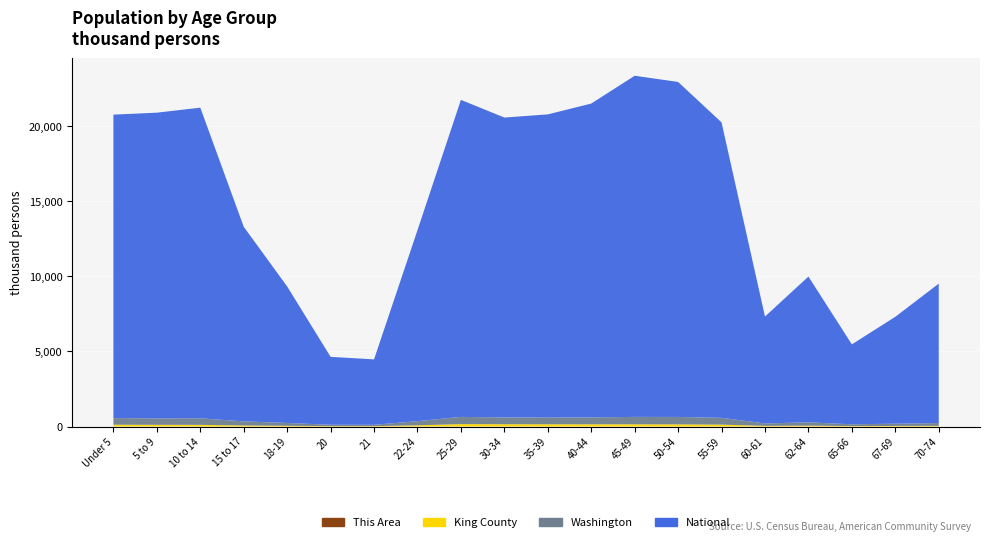

Reading left to right, list all the values displayed in this chart.

This Area: Under 5=333	5 to 9=248	10 to 14=261	15 to 17=215	18-19=120	20=52	21=35	22-24=169	25-29=450	30-34=454	35-39=382	40-44=375	45-49=381	50-54=340	55-59=328	60-61=103	62-64=139	65-66=76	67-69=120	70-74=119
King County: Under 5=120294	5 to 9=113295	10 to 14=110789	15 to 17=69124	18-19=48390	20=24431	21=24076	22-24=81315	25-29=160656	30-34=152061	35-39=149158	40-44=147632	45-49=147837	50-54=143295	55-59=126272	60-61=43864	62-64=58081	65-66=30359	67-69=36958	70-74=45430
Washington: Under 5=439657	5 to 9=429877	10 to 14=438233	15 to 17=273587	18-19=188541	20=94086	21=91883	22-24=275543	25-29=480398	30-34=453383	35-39=448607	40-44=459698	45-49=492909	50-54=495296	55-59=453078	60-61=162454	62-64=219633	65-66=119417	67-69=151057	70-74=186746
National: Under 5=20201362	5 to 9=20348657	10 to 14=20677194	15 to 17=12954254	18-19=9086089	20=4519129	21=4354294	22-24=12712576	25-29=21101849	30-34=19962099	35-39=20179642	40-44=20890964	45-49=22708591	50-54=22298125	55-59=19664805	60-61=7113727	62-64=9704197	65-66=5319902	67-69=7115361	70-74=9278166